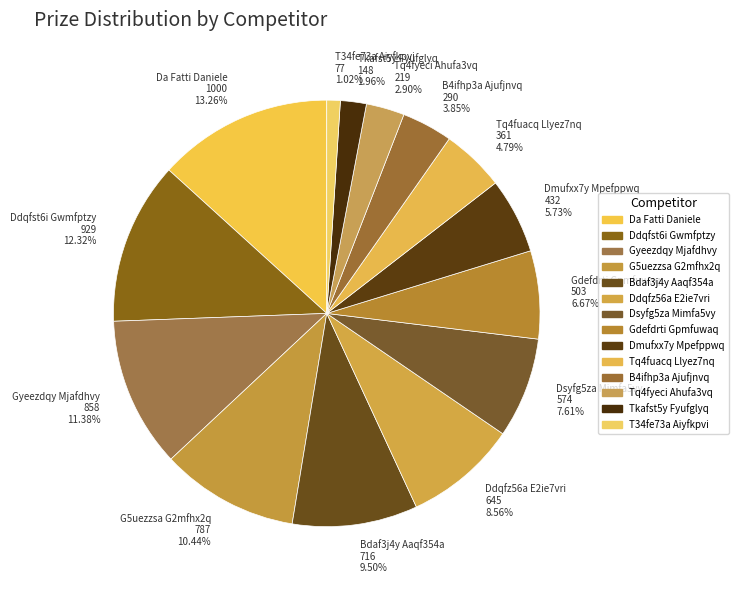

Does any single category account for the majority?

No